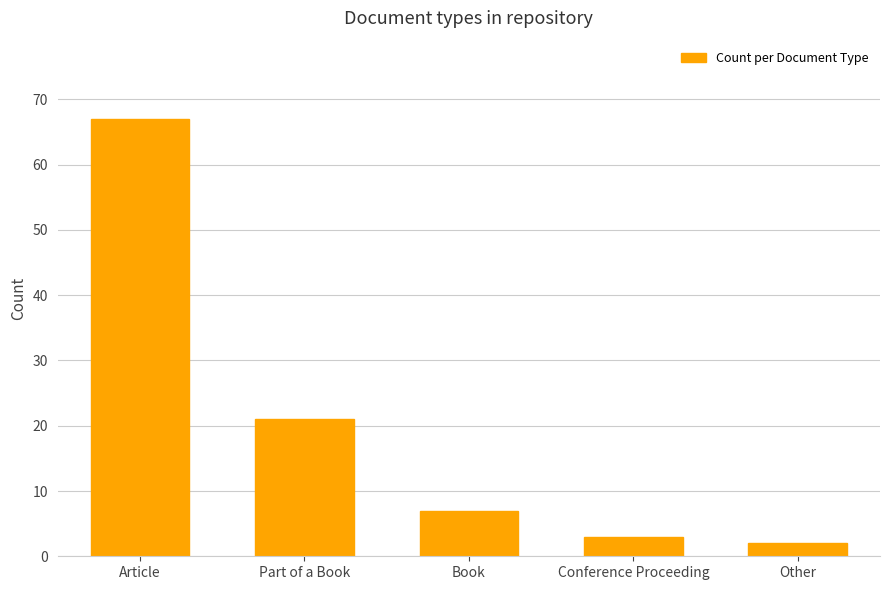

List the labels in order of value, largest first.

Article, Part of a Book, Book, Conference Proceeding, Other